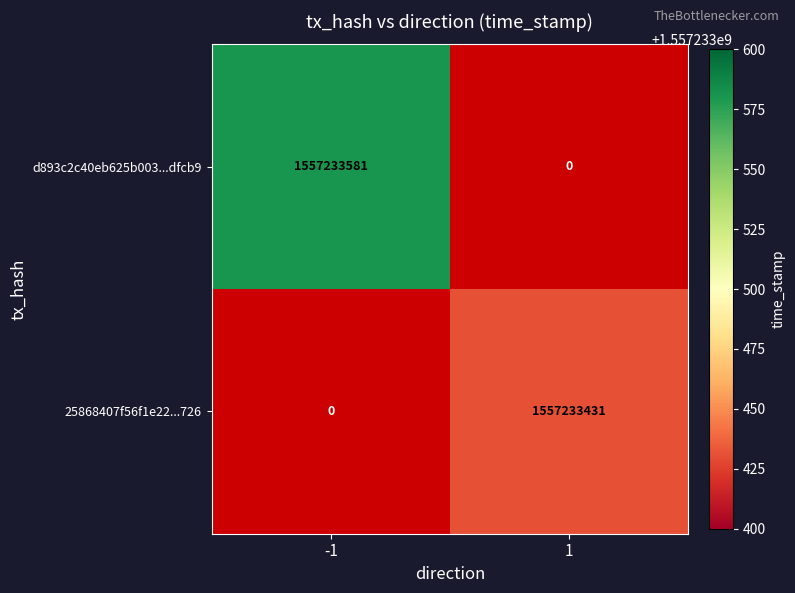

How many data points in 25868407f56f1e2276ca62af0338a08f122f726 are less than 1557233431?

1